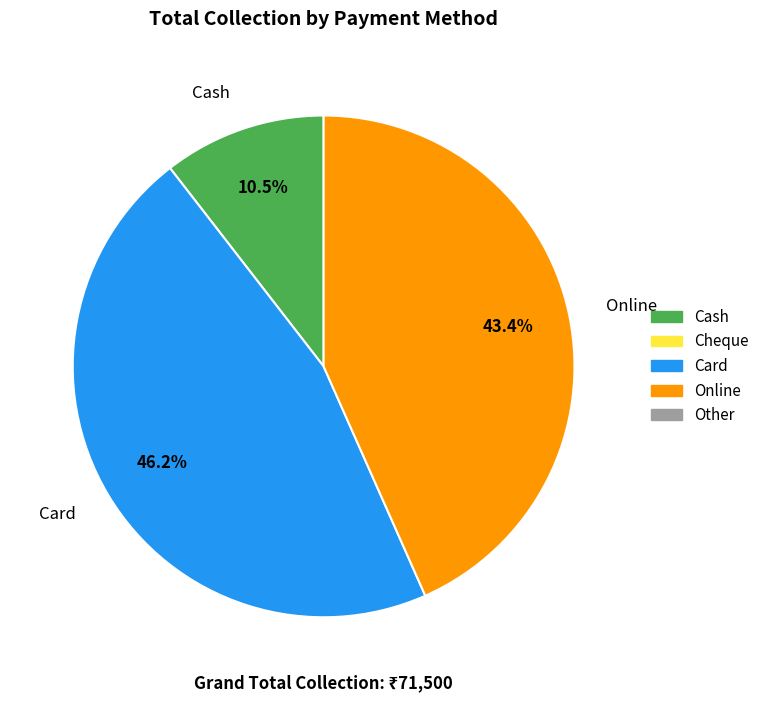

To the nearest percent, what portion does Card represent?

46%